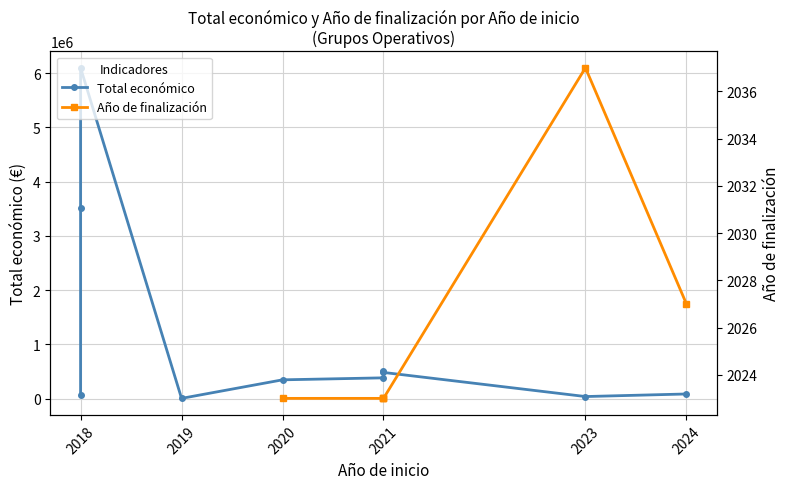

At which category does Total económico reach its first local peak?

2018